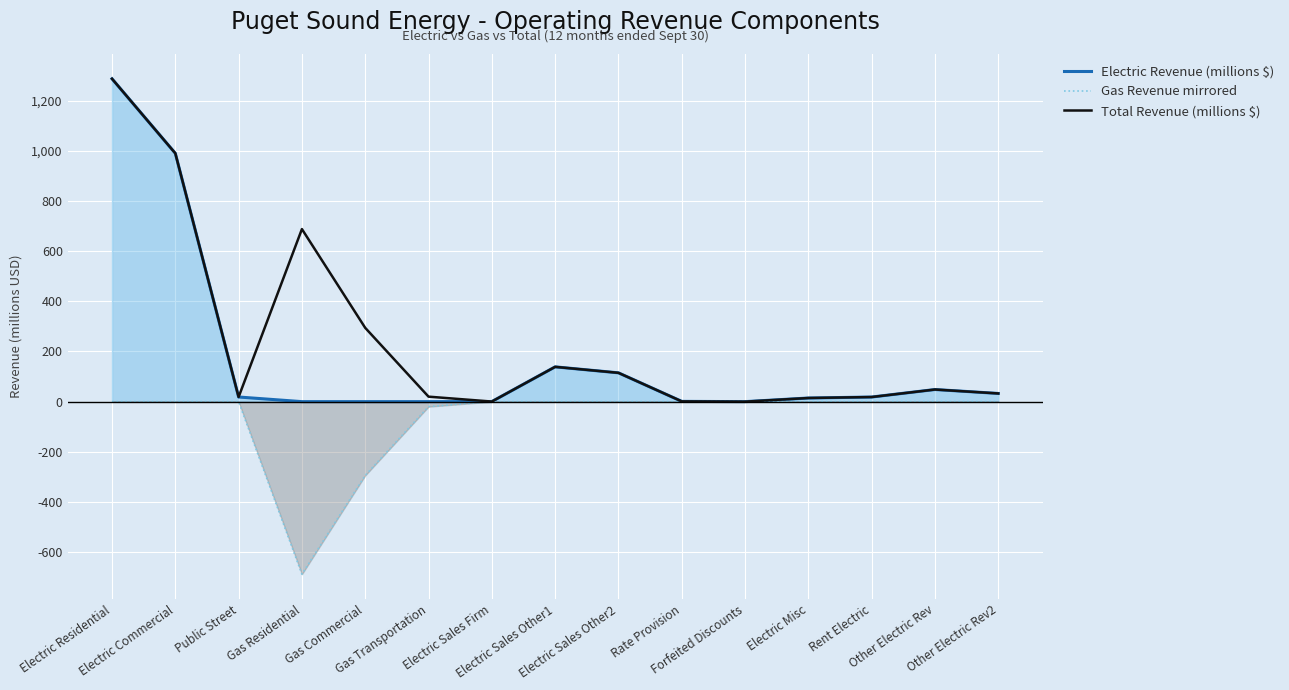

Reading left to right, extract all data points from this chart.

Electric Revenue (millions $): 1286.9	989.9	18.5	0.0	0.0	0.0	0.4	138.6	114.8	1.1	-0.0	14.5	18.4	48.3	32.6
Gas Revenue mirrored: -0.0	-0.0	-0.0	-687.8	-294.1	-19.9	-0.0	-0.0	-0.0	-0.0	-0.0	-0.0	-0.0	-0.0	-0.0
Total Revenue (millions $): 1286.9	989.9	18.5	687.8	294.1	19.9	0.4	138.6	114.8	1.1	-0.0	14.5	18.4	48.3	32.6